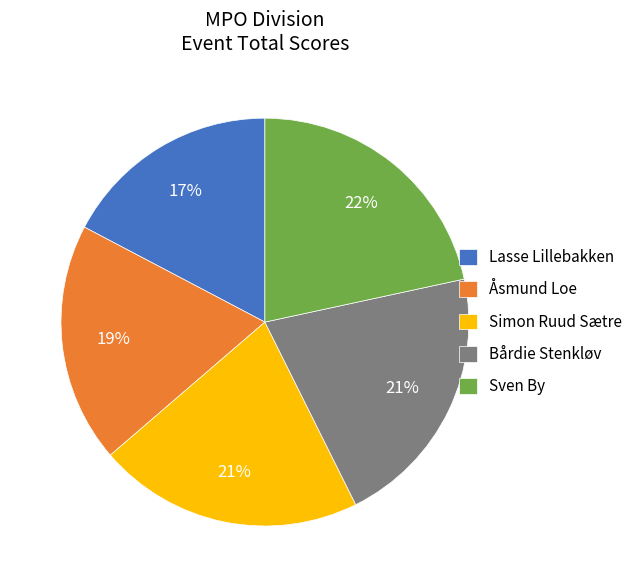

True or false: Simon Ruud Sætre accounts for 21% of the total.

True